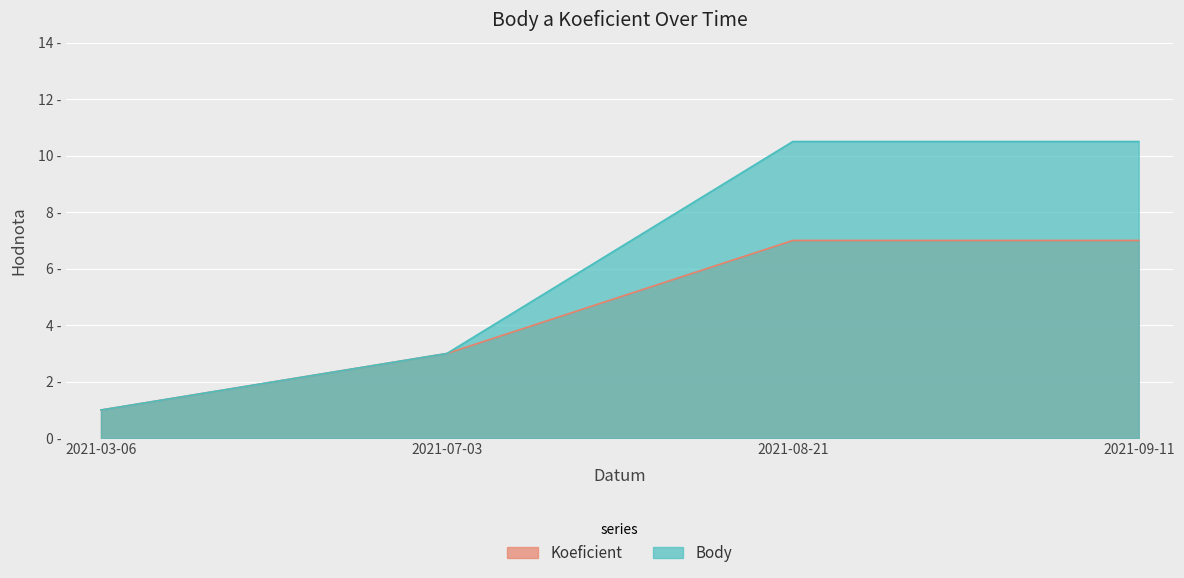

List the series in order of their overall mean, lowest first.

Koeficient, Body